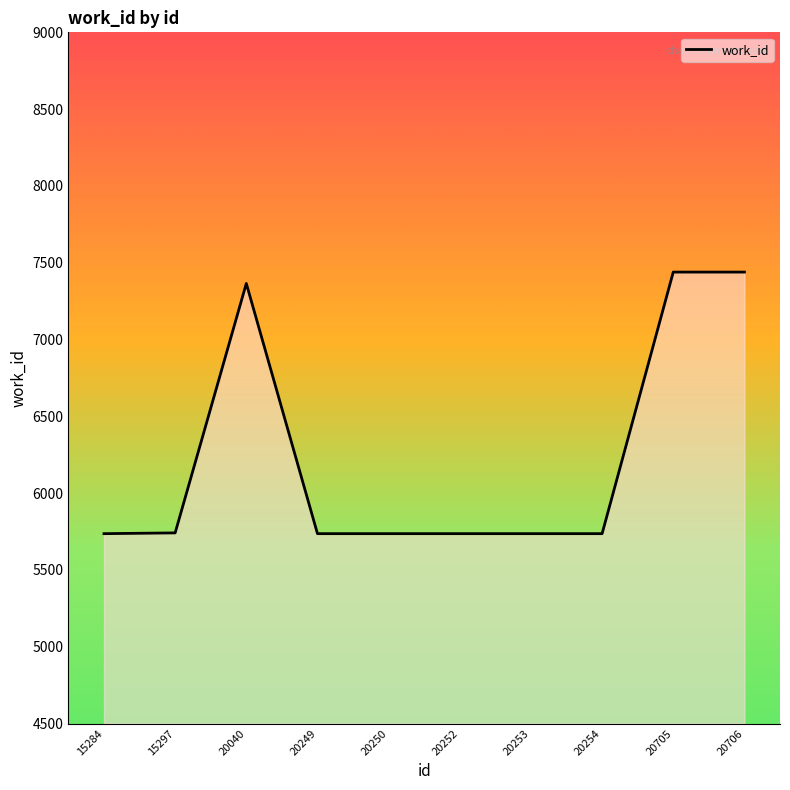

How many lines are shown in the chart?

1